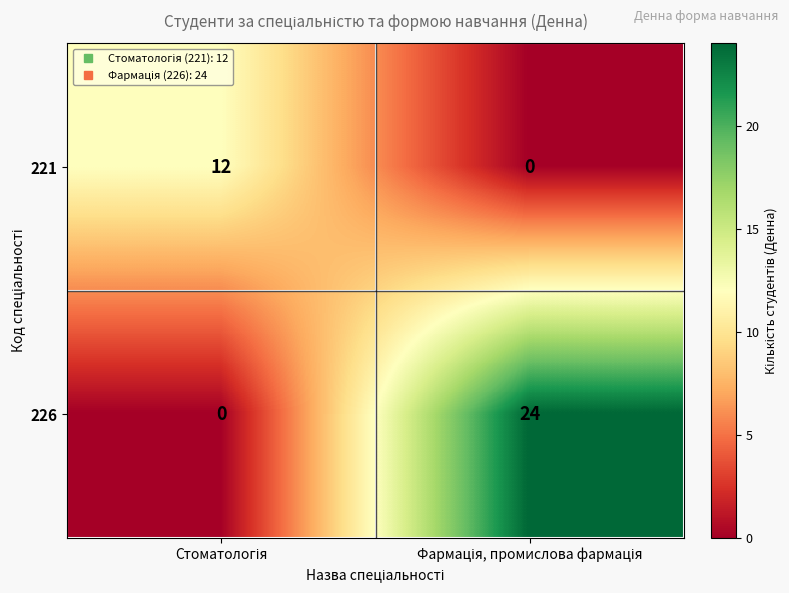

How many distinct data groups are displayed?

2